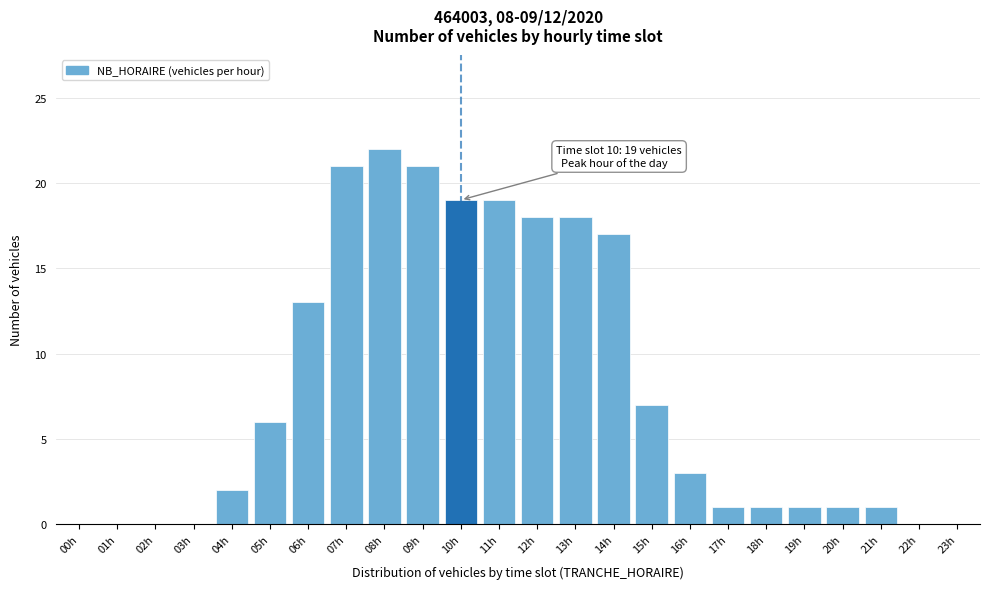

Reading left to right, list all the values displayed in this chart.

00h=0	01h=0	02h=0	03h=0	04h=2	05h=6	06h=13	07h=21	08h=22	09h=21	10h=19	11h=19	12h=18	13h=18	14h=17	15h=7	16h=3	17h=1	18h=1	19h=1	20h=1	21h=1	22h=0	23h=0